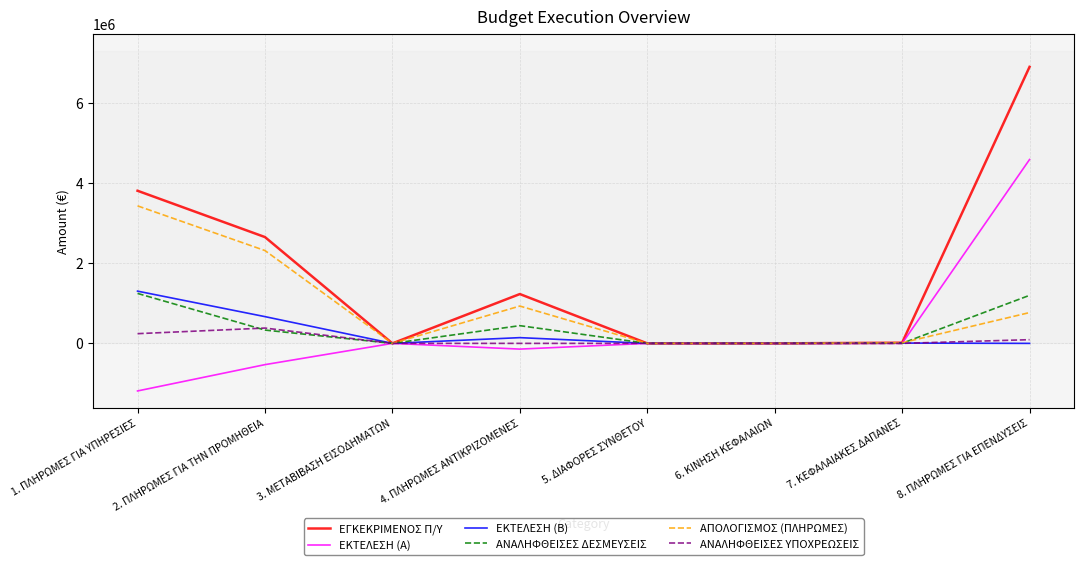

Is the value of ΑΝΑΛΗΦΘΕΙΣΕΣ ΔΕΣΜΕΥΣΕΙΣ at 8. ΠΛΗΡΩΜΕΣ ΓΙΑ ΕΠΕΝΔΥΣΕΙΣ greater than the value of ΑΝΑΛΗΦΘΕΙΣΕΣ ΥΠΟΧΡΕΩΣΕΙΣ at 4. ΠΛΗΡΩΜΕΣ ΑΝΤΙΚΡΙΖΟΜΕΝΕΣ?

Yes